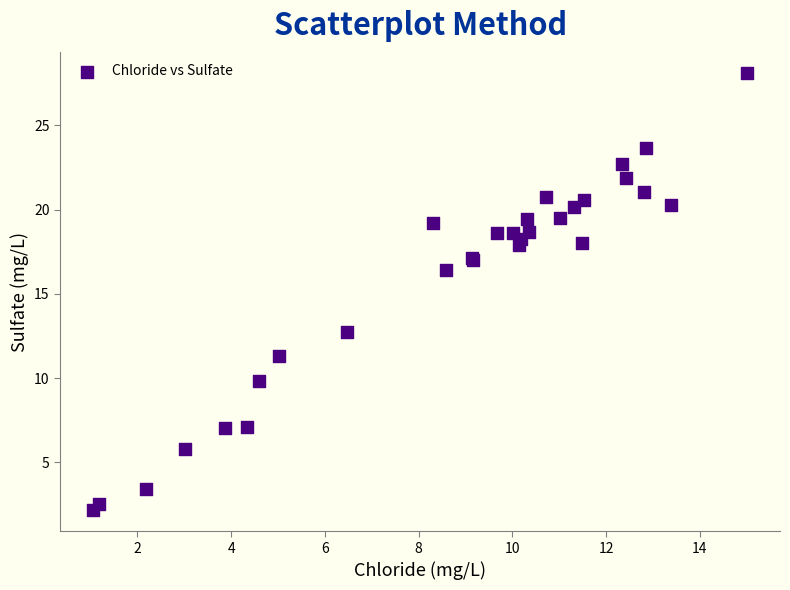

What Y value in the scatter plot is closest to 15?

16.4